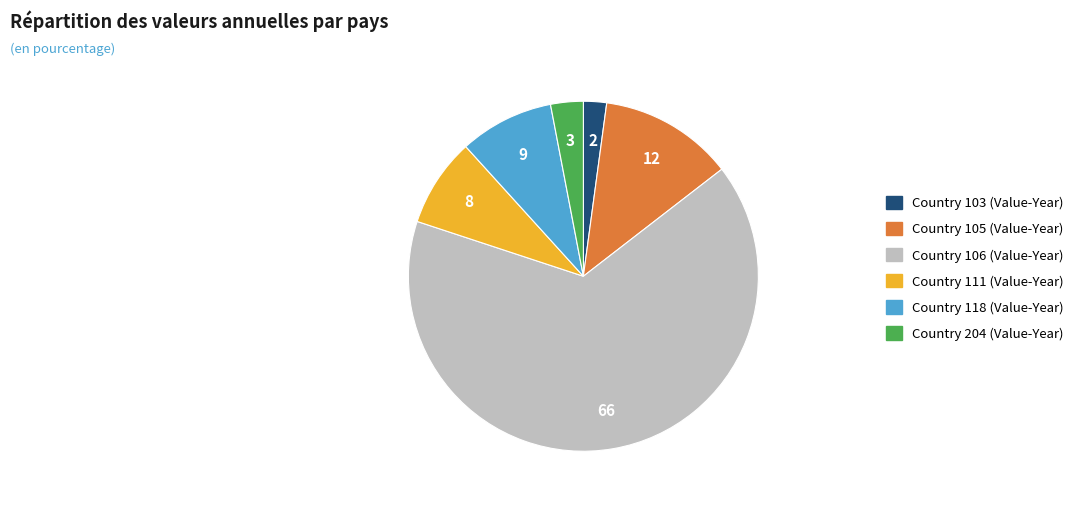

Does Country 204 represent more than half of the total?

No